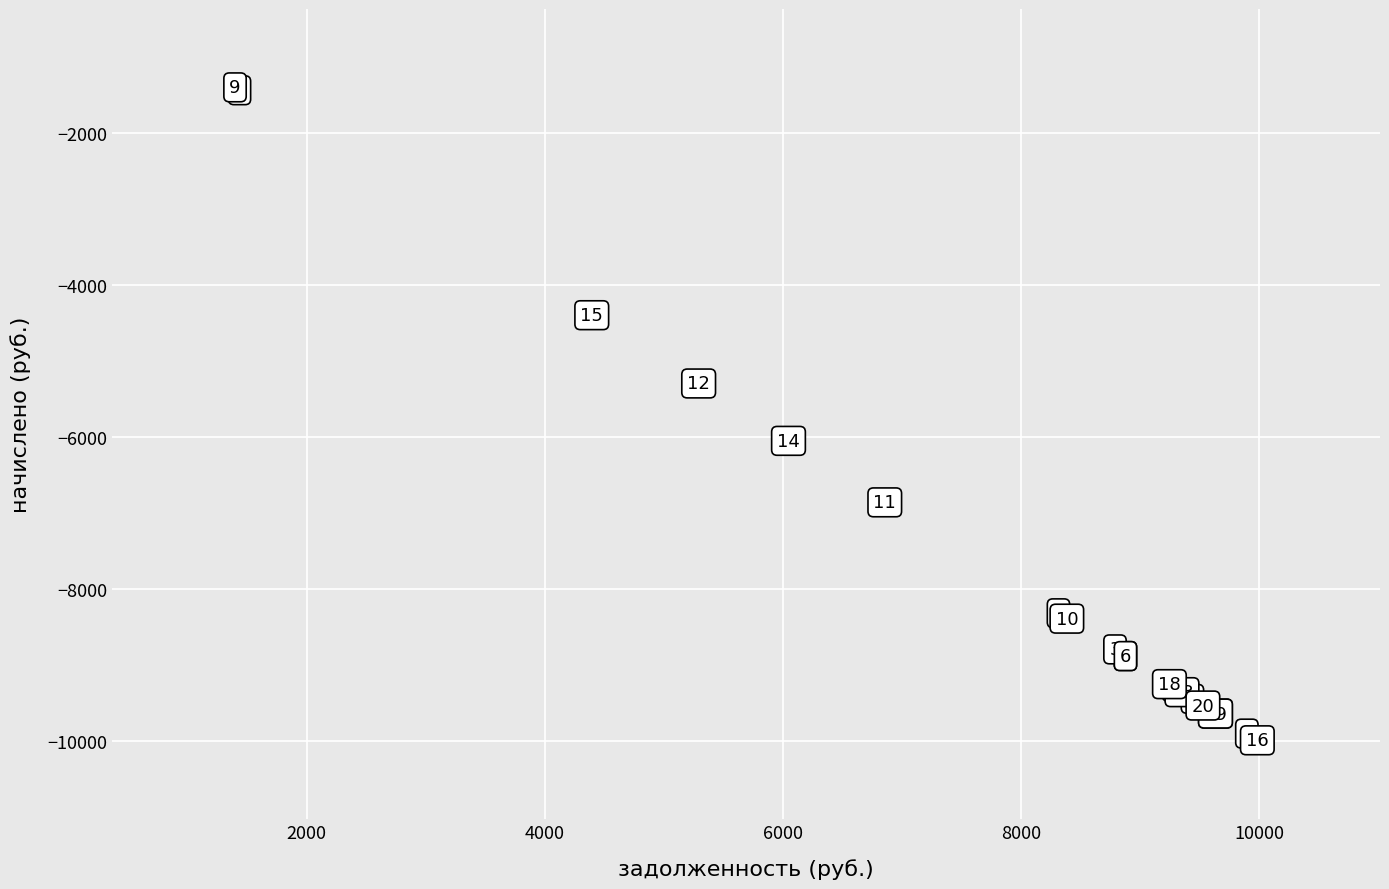

What Y value in the scatter plot is closest to -5692?

-6047.5